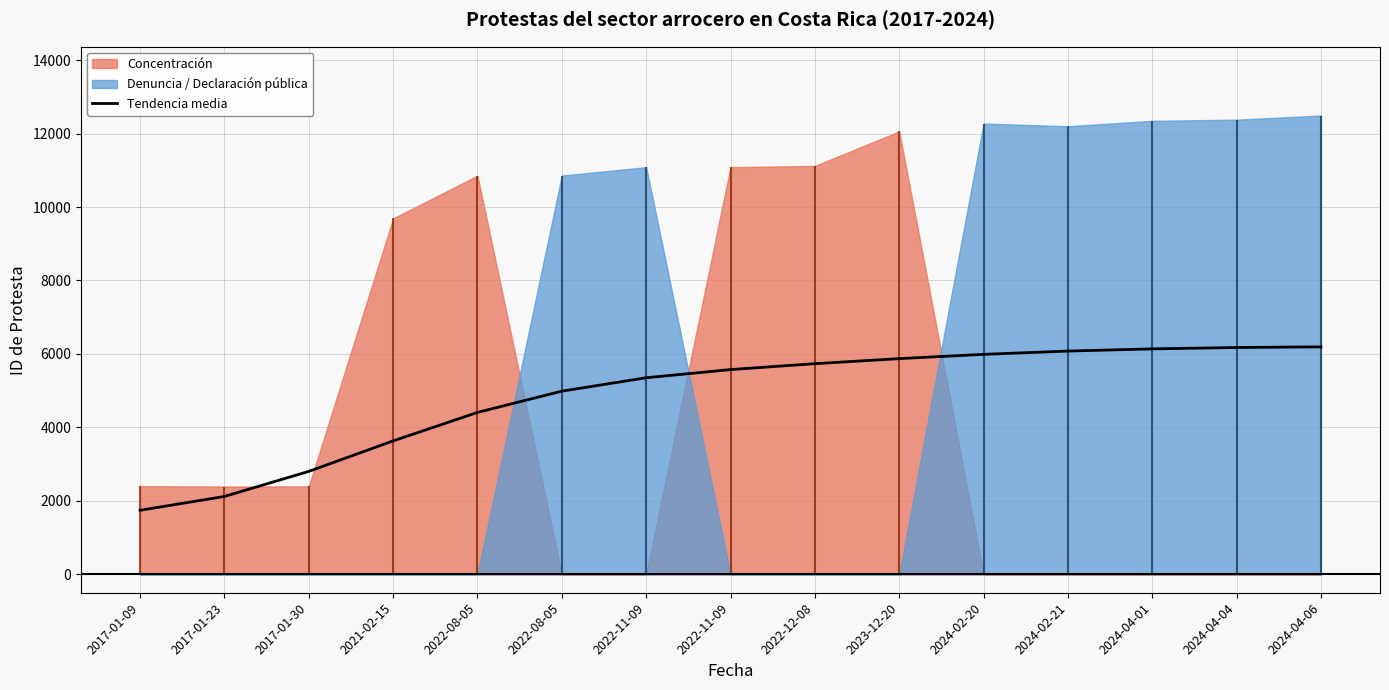

Reading right to left, extract all data points from this chart.

6193.3	6175.6	6138.8	6078.7	5989.7	5872.9	5735.5	5575.1	5352.1	4987.3	4408.7	3633.4	2803.2	2120.9	1744.7